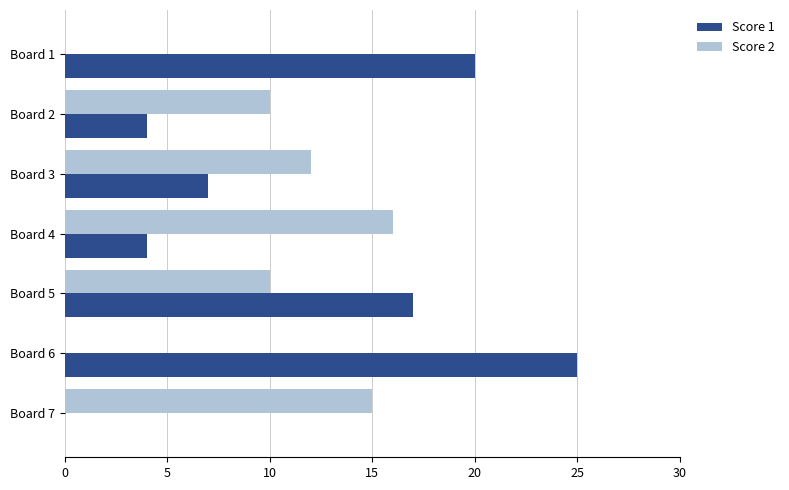

Which series has the largest total across all categories?

Score 1